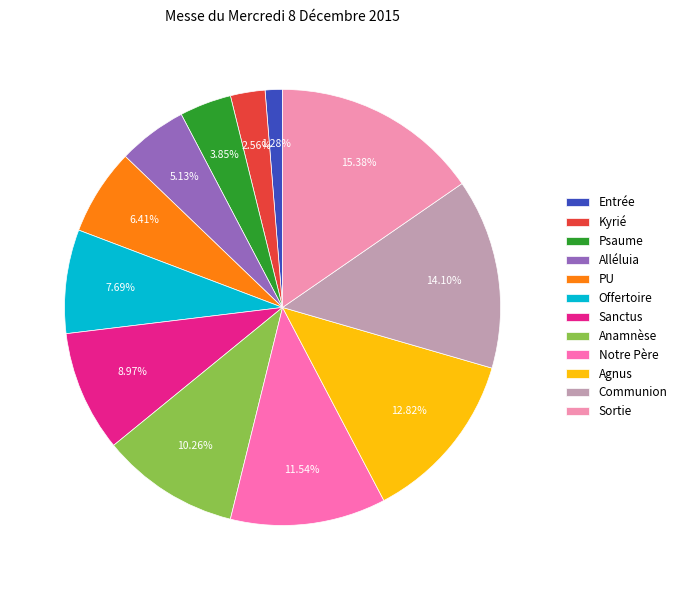

Do Notre Père and Psaume together represent more than half of the pie?

No